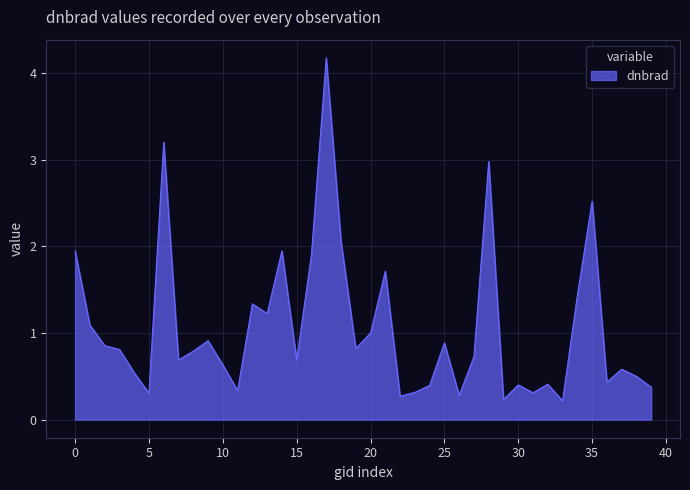

What is the difference between the maximum and minimum values?

4.0